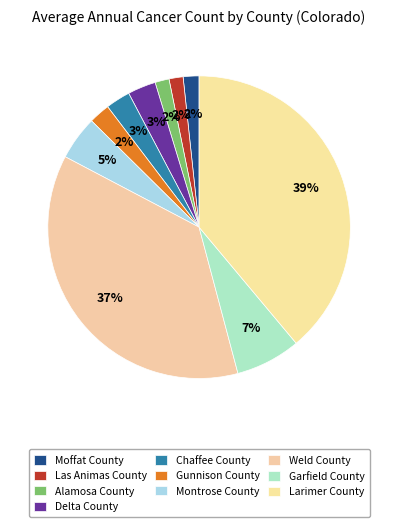

How many slices are in this pie chart?

10